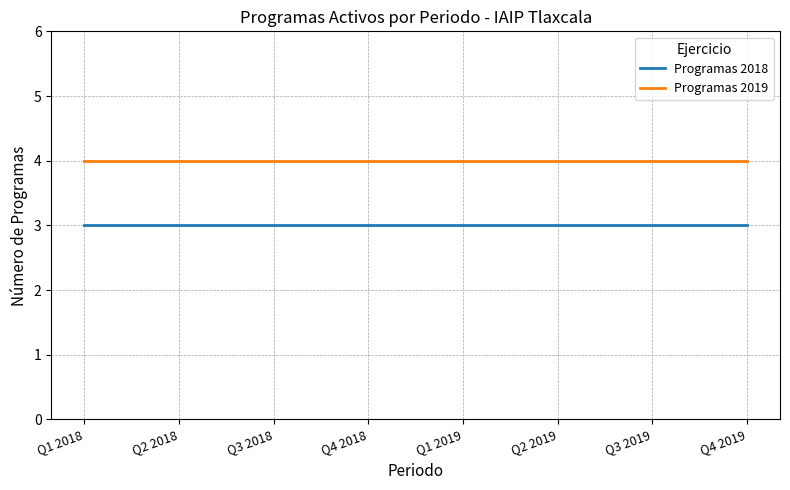

List the series in order of their peak value, lowest first.

Programas 2018, Programas 2019